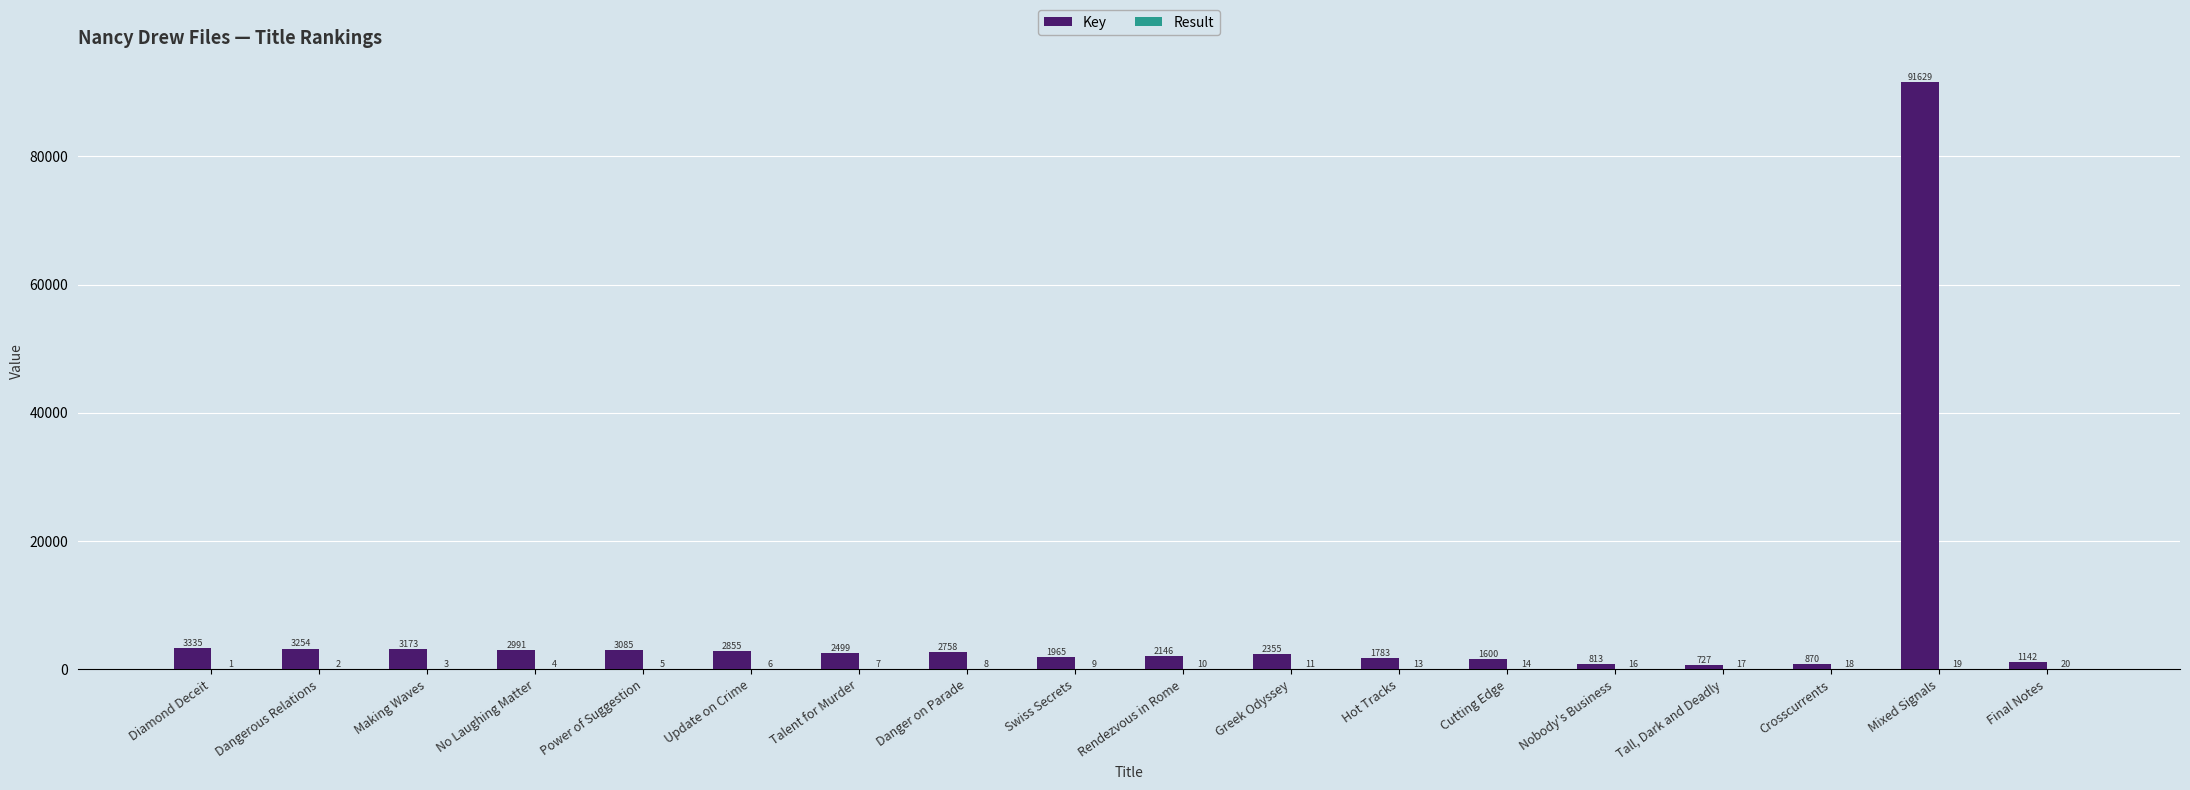

How many groups of bars are there?

18